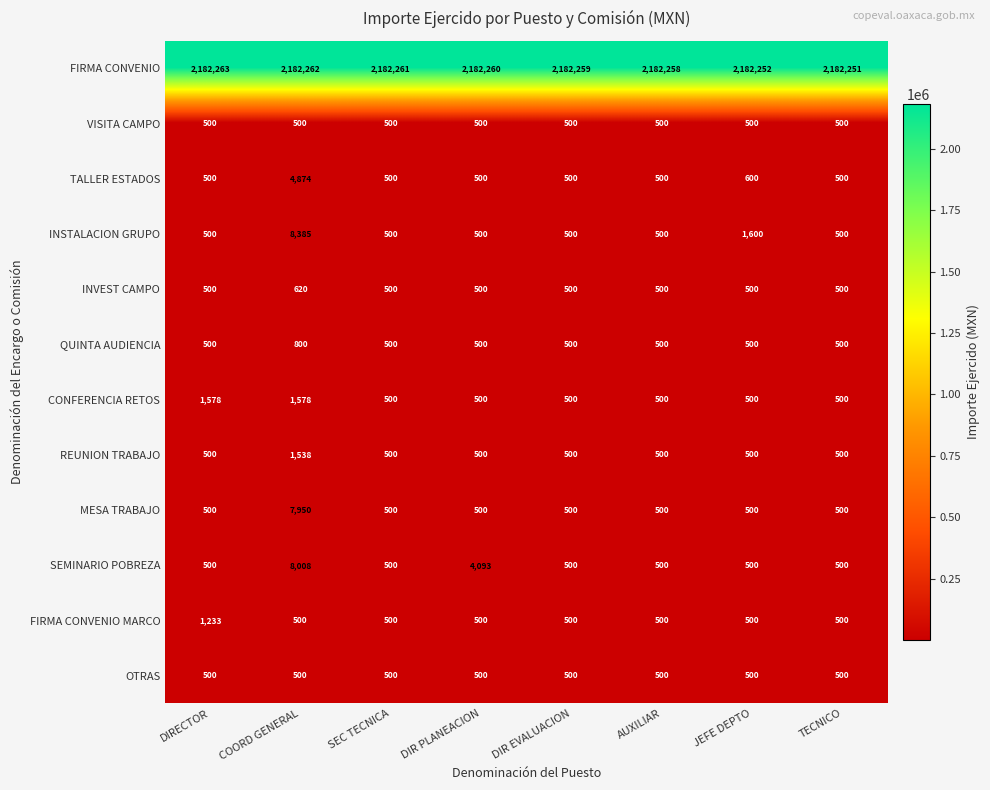

The value of FIRMA CONVENIO at DIR PLANEACION is 1385142. True or false?

False